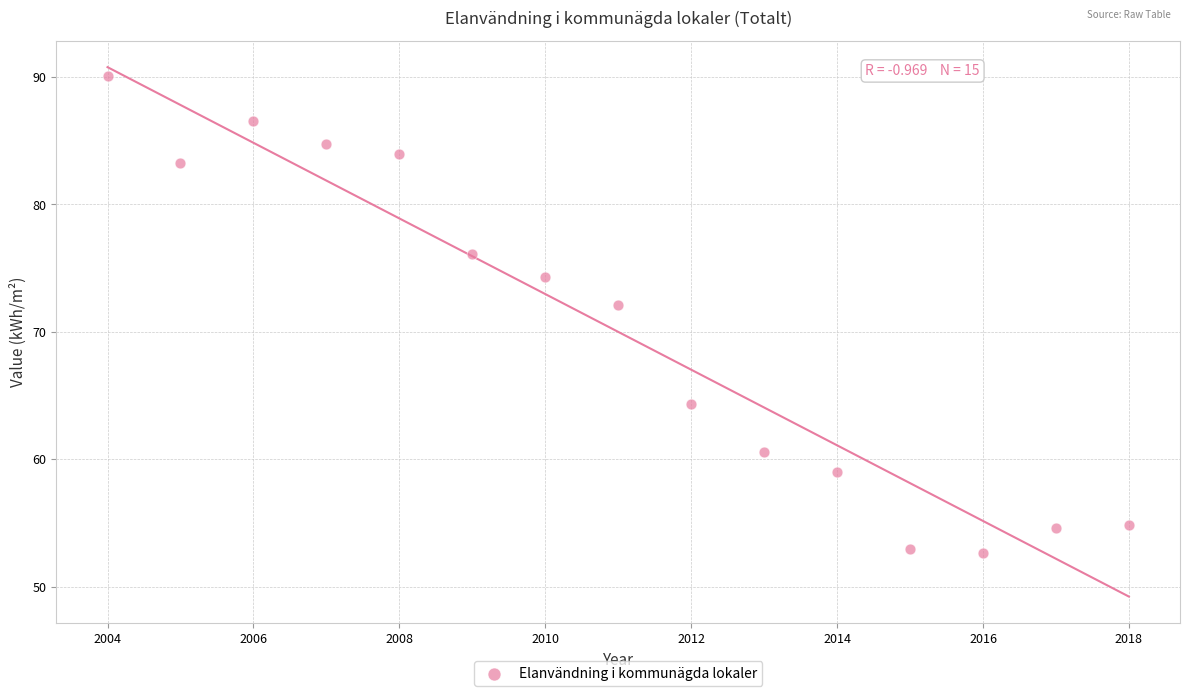

What Y value in the scatter plot is closest to 71?

72.1